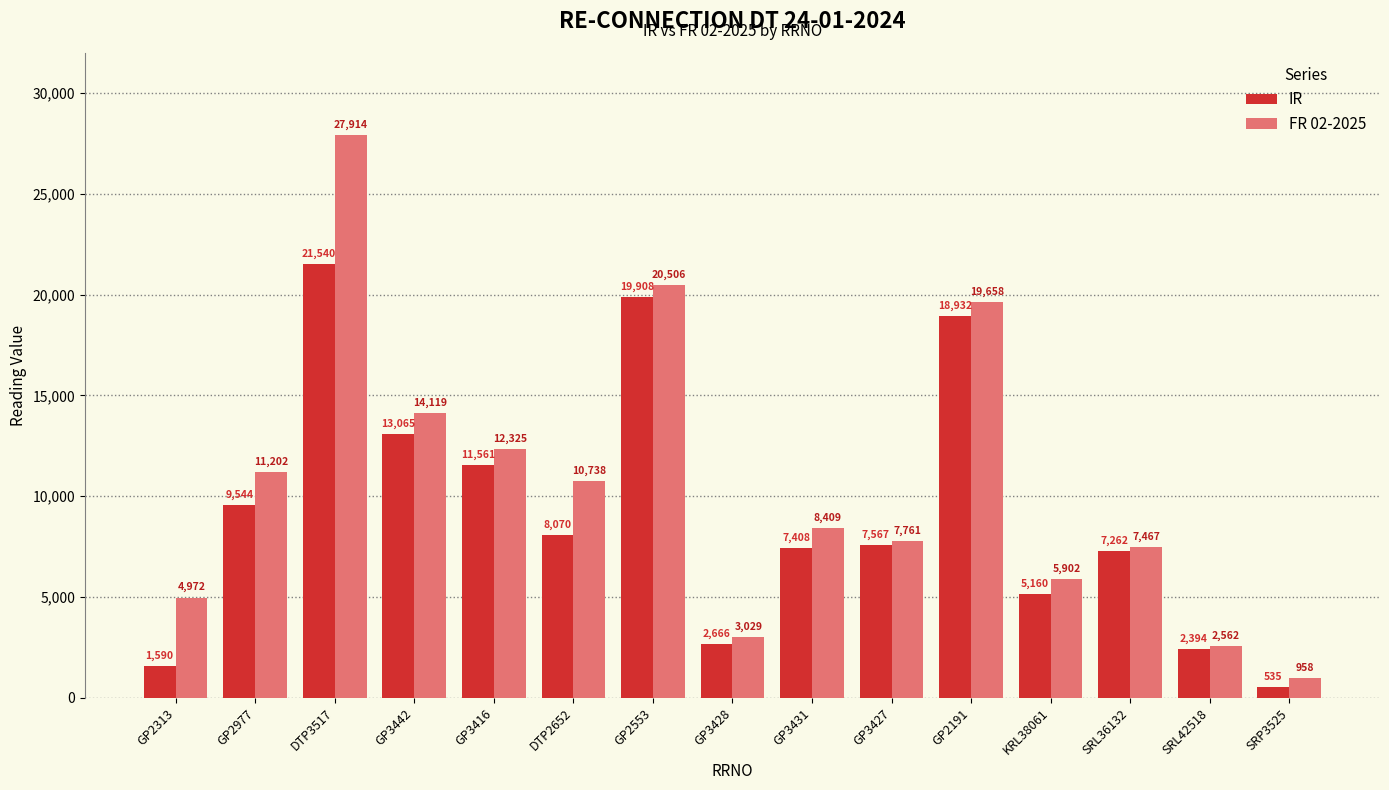

List the labels in order of FR 02-2025 value, smallest first.

SRP3525, SRL42518, GP3428, GP2313, KRL38061, SRL36132, GP3427, GP3431, DTP2652, GP2977, GP3416, GP3442, GP2191, GP2553, DTP3517